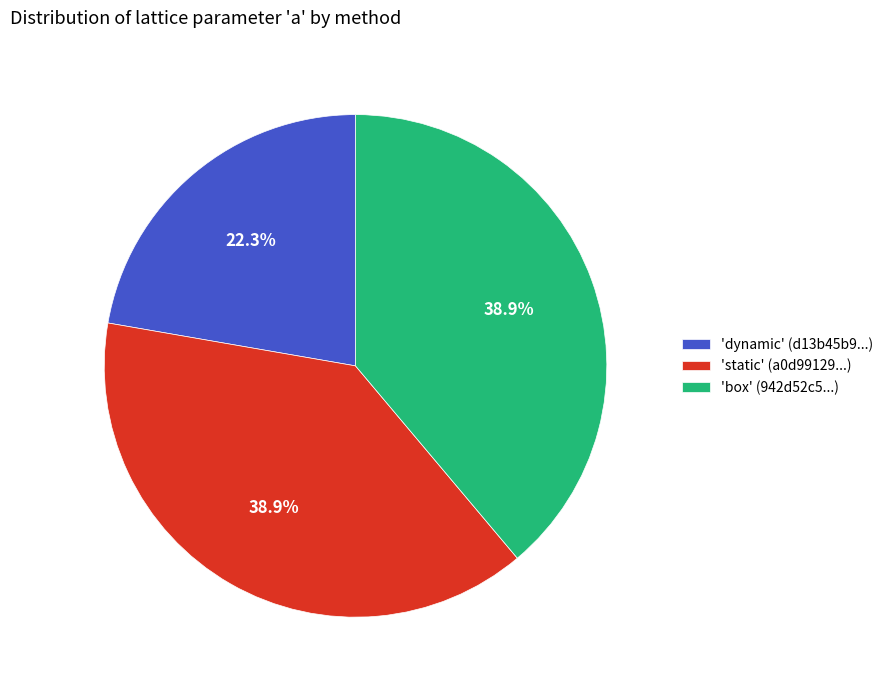

Which category has the smallest portion of the pie?

'dynamic' (d13b45b9...)